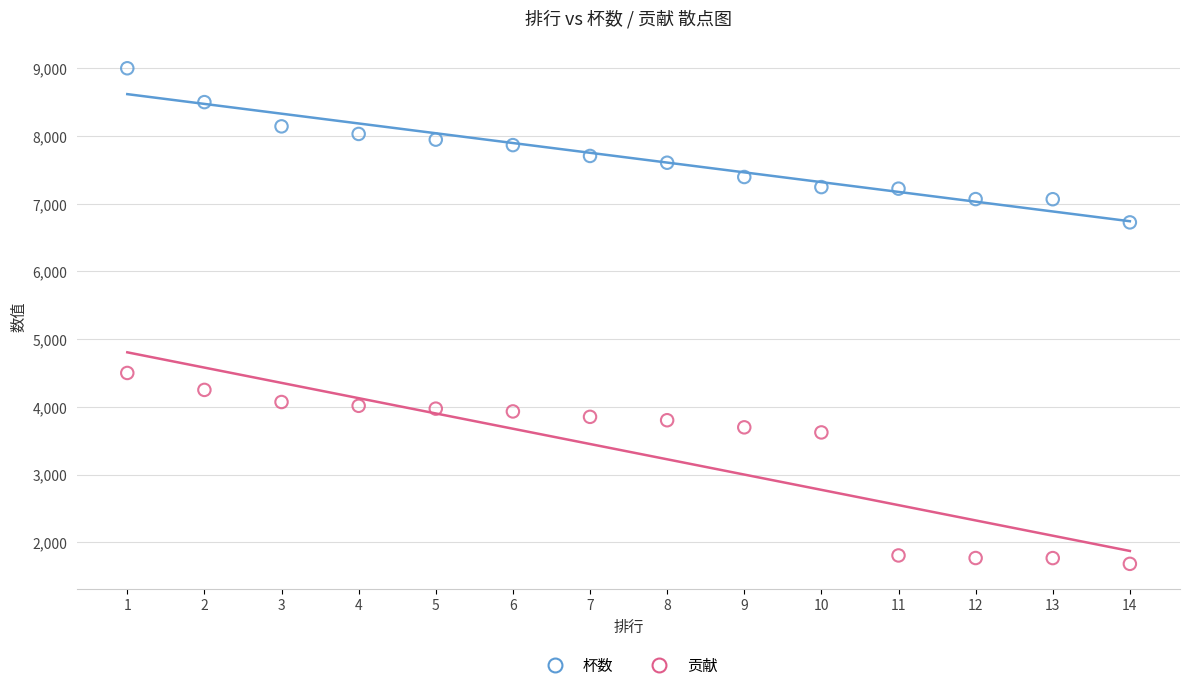

Which series has the largest Y range (max minus min)?

贡献